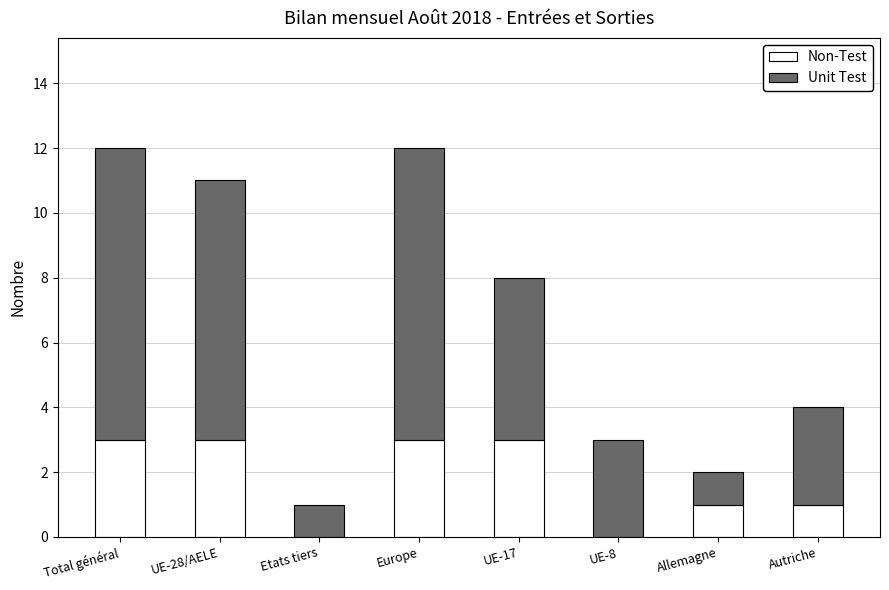

What is the total value across all series at UE-8?

3